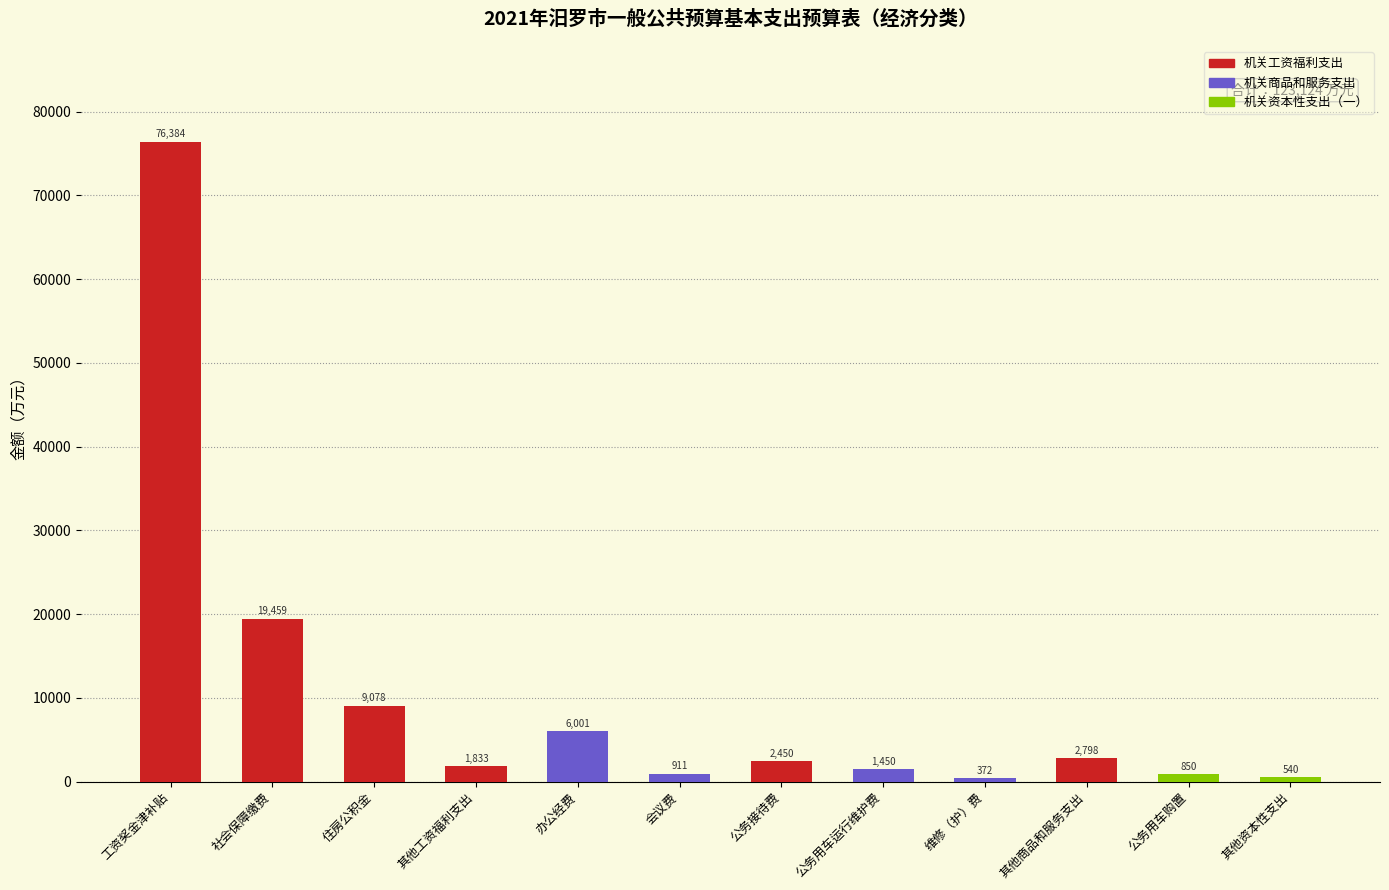

What is the change in value from 办公经费 to 公务用车运行维护费?

-4551